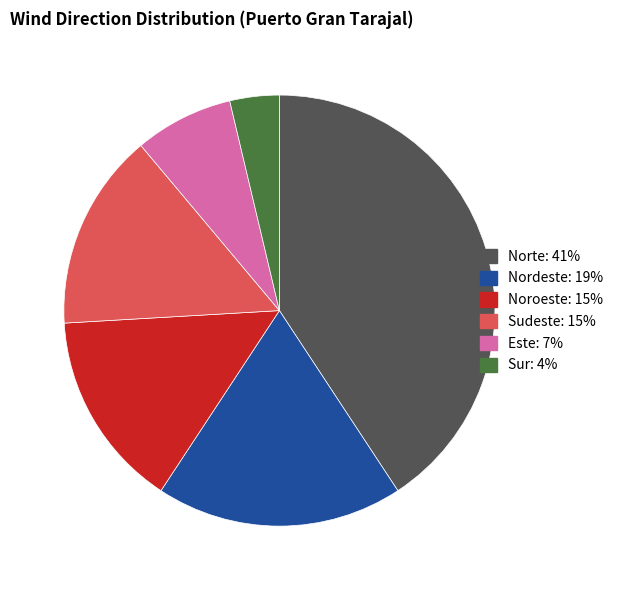

Which has a higher value, Este or Nordeste?

Nordeste